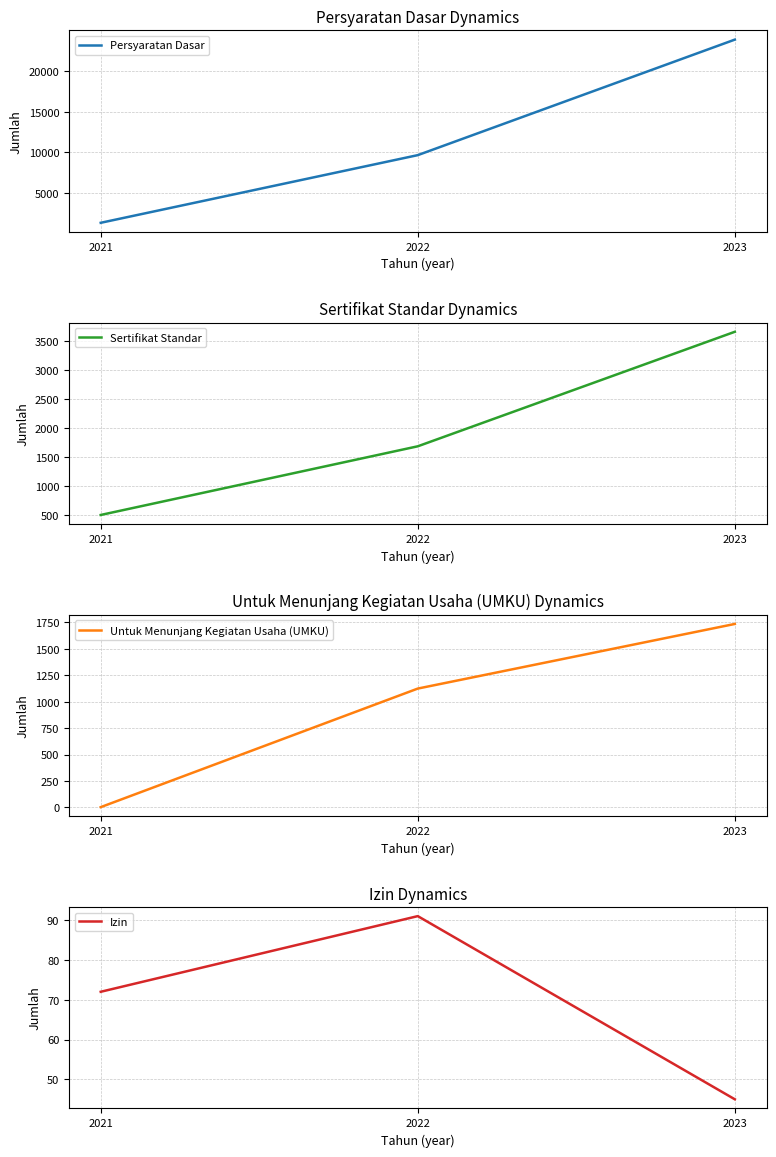

List the series in order of their peak value, lowest first.

Izin, Untuk Menunjang Kegiatan Usaha (UMKU), Sertifikat Standar, Persyaratan Dasar